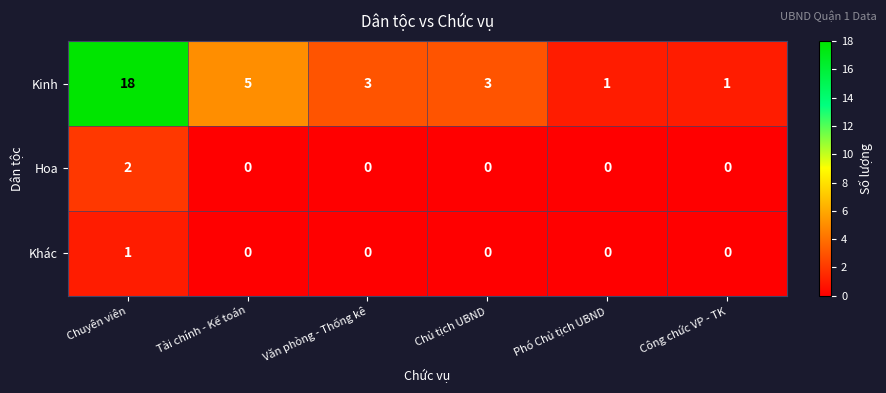

Reading right to left, transcribe all the data shown in this chart.

Kinh: Công chức VP - TK=1	Phó Chủ tịch UBND=1	Chủ tịch UBND=3	Văn phòng - Thống kê=3	Tài chính - Kế toán=5	Chuyên viên=18
Hoa: Công chức VP - TK=0	Phó Chủ tịch UBND=0	Chủ tịch UBND=0	Văn phòng - Thống kê=0	Tài chính - Kế toán=0	Chuyên viên=2
Khác: Công chức VP - TK=0	Phó Chủ tịch UBND=0	Chủ tịch UBND=0	Văn phòng - Thống kê=0	Tài chính - Kế toán=0	Chuyên viên=1